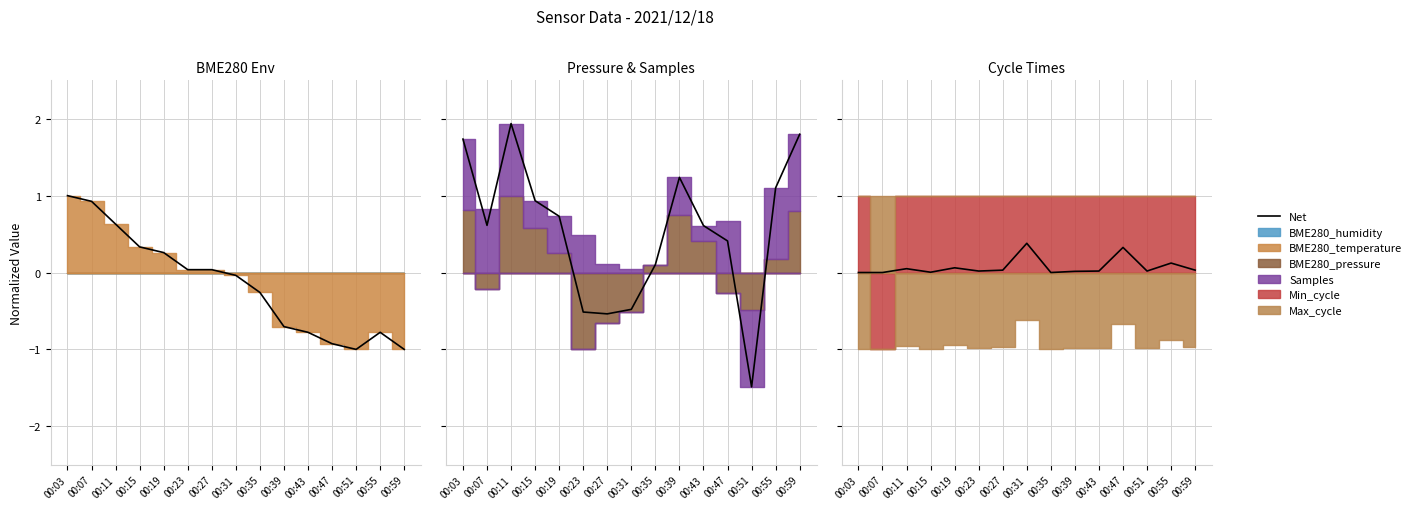

List the labels in order of value, largest first.

00:31, 00:47, 00:55, 00:19, 00:11, 00:27, 00:59, 00:23, 00:43, 00:51, 00:39, 00:15, 00:03, 00:07, 00:35